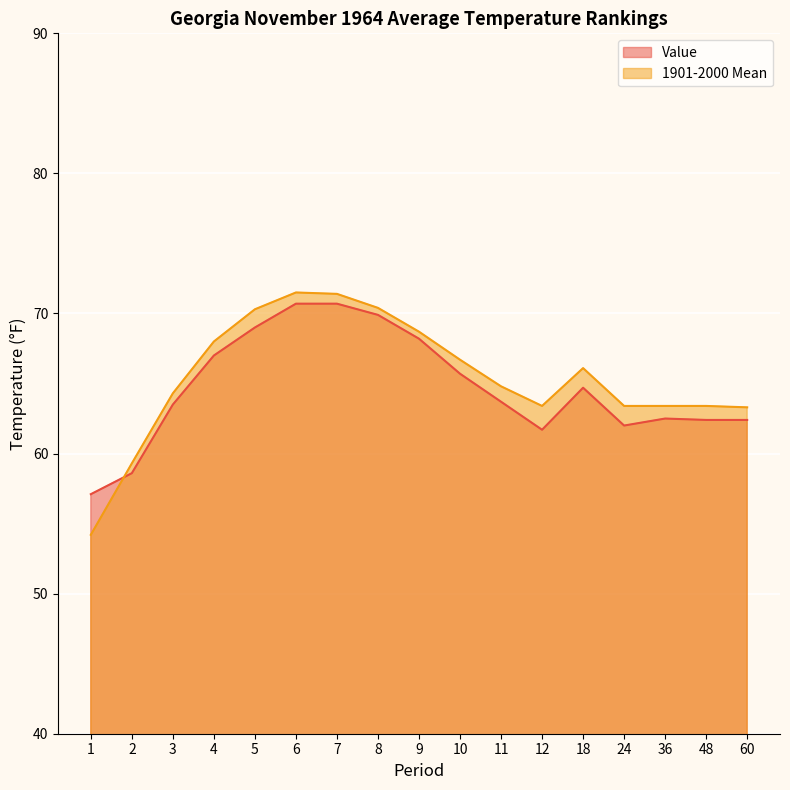

How many categories are shown in the chart?

17